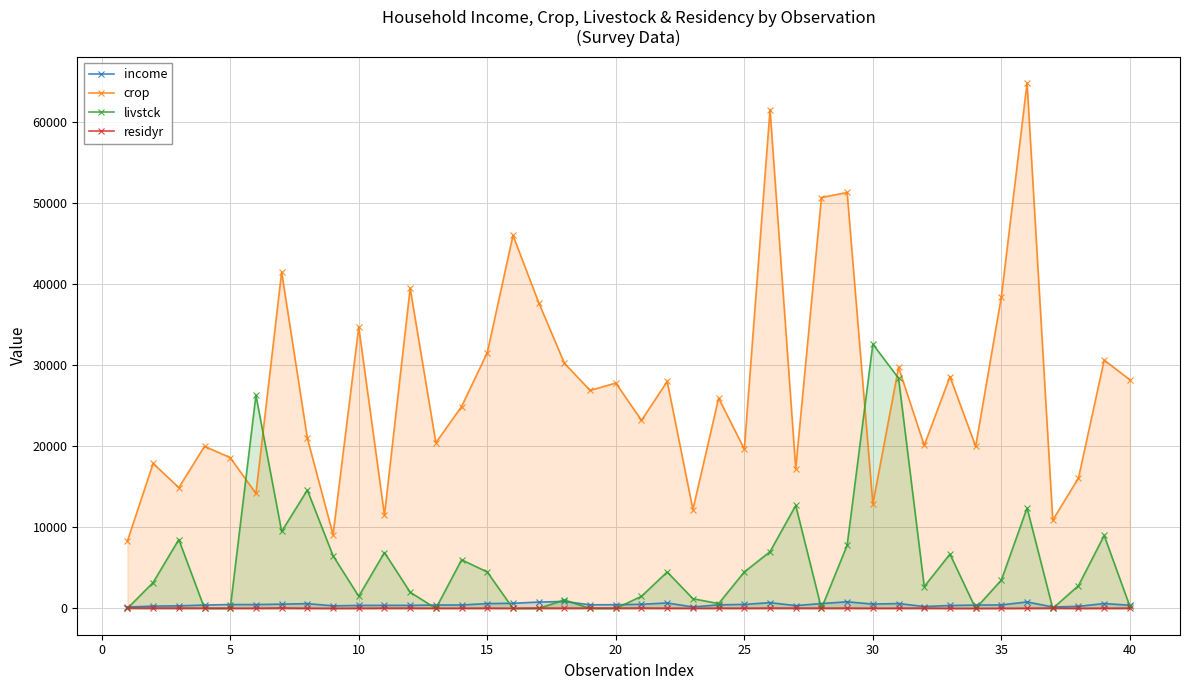

What is the maximum value shown in the chart?

64800.0